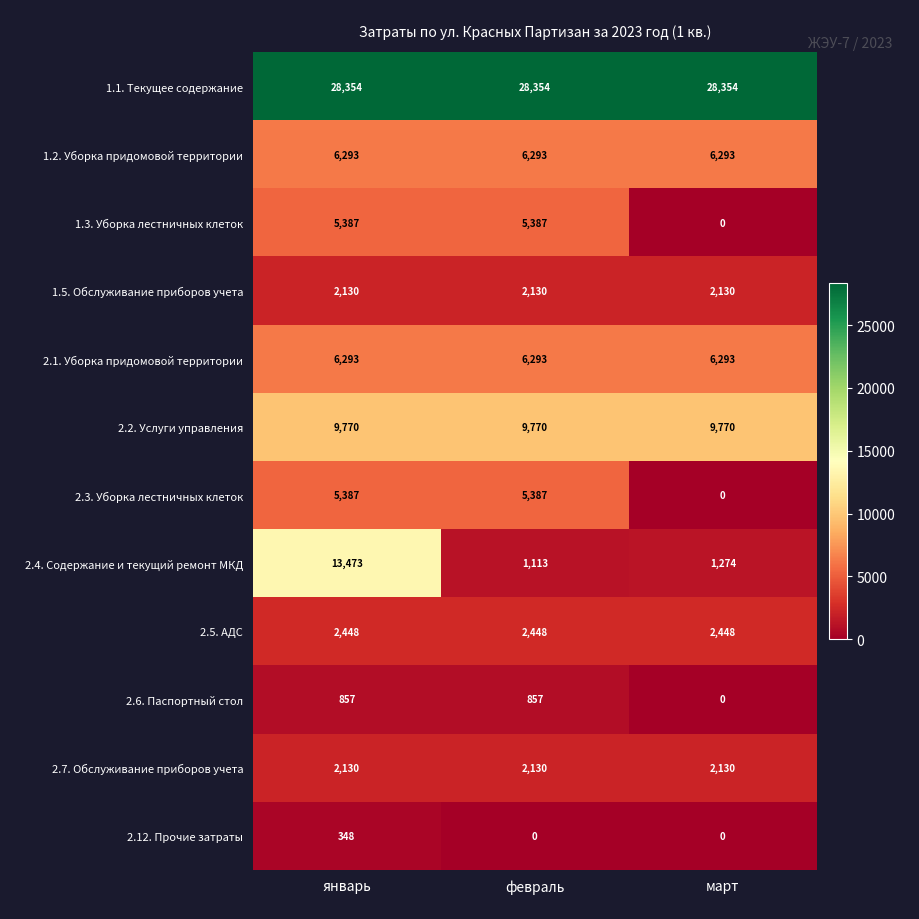

True or false: 2.4. Содержание и текущий ремонт МКД has a value of 5496 at январь.

False